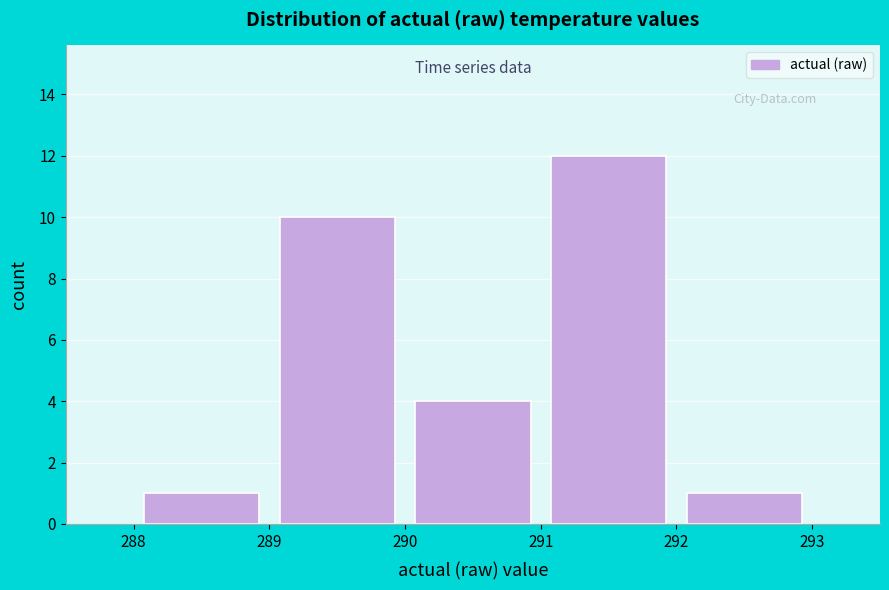

Over which range of the x-axis is the bar tallest?

291 to 292